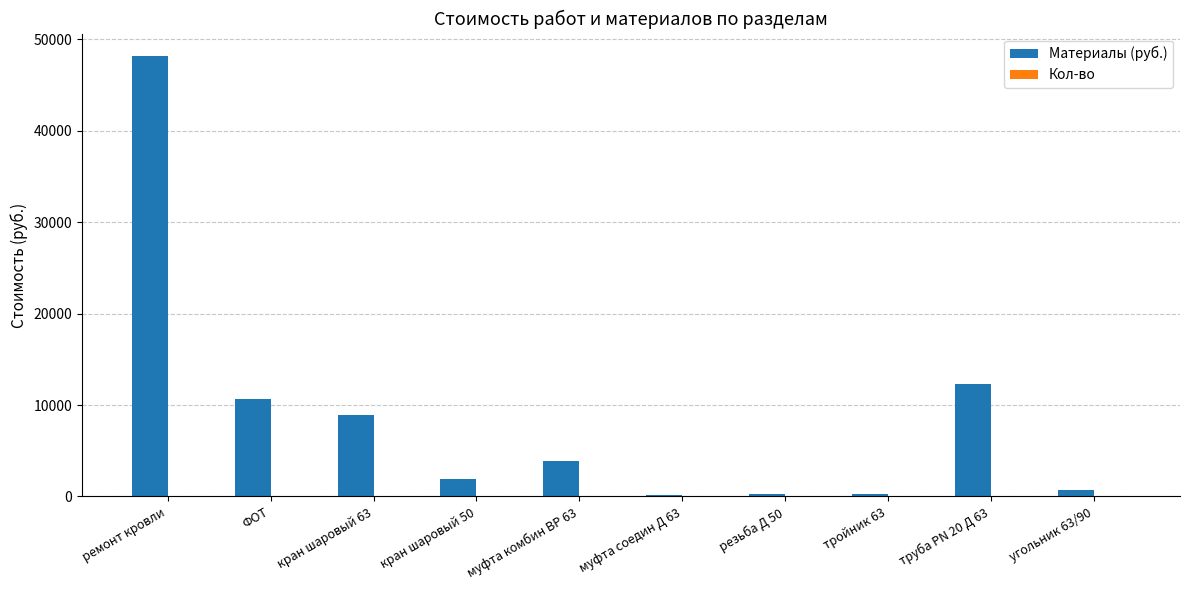

At which category does the chart reach its peak across all series?

ремонт кровли